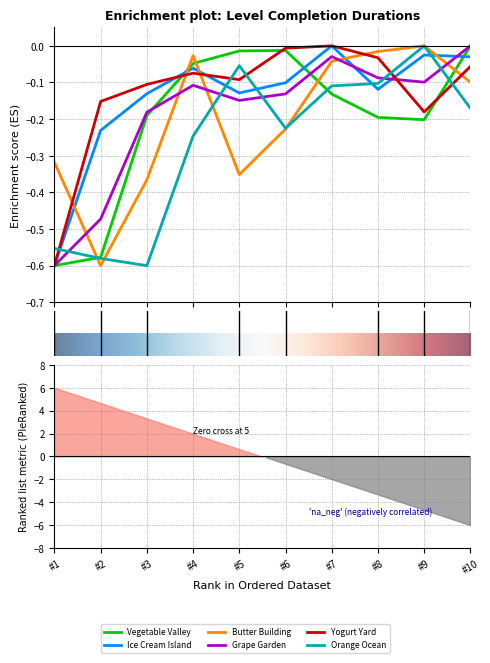

Read the Grape Garden value at 3.

-0.1